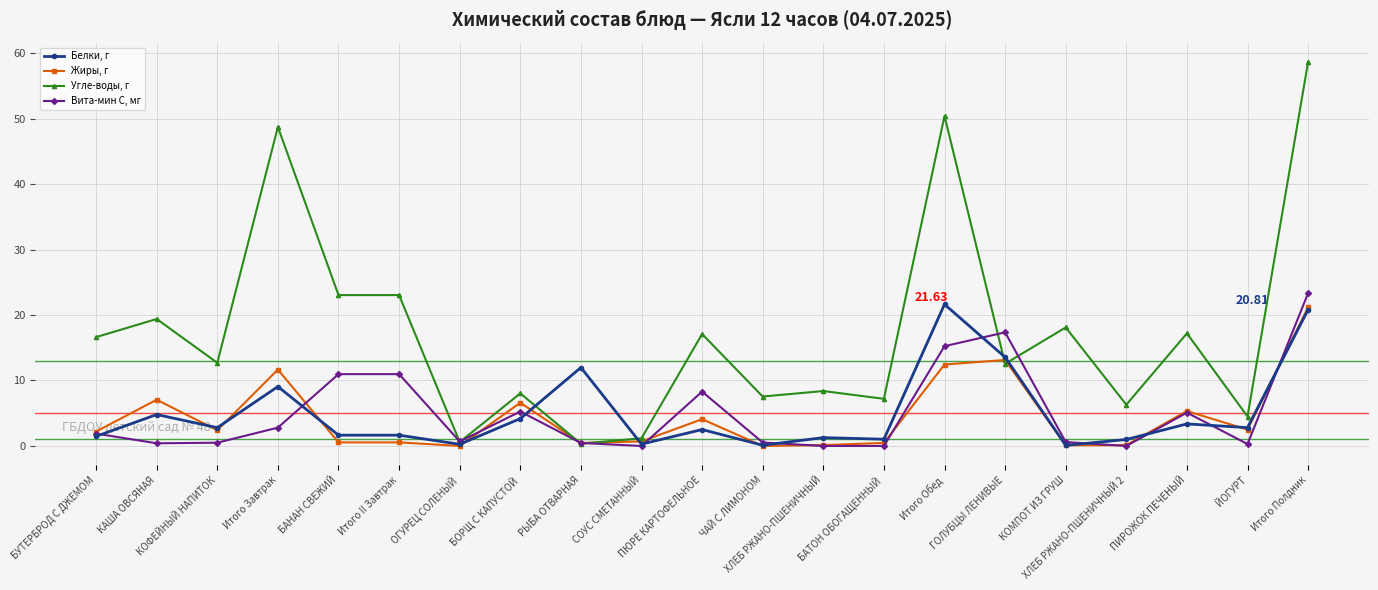

What is the difference between the highest and lowest values at Итого Полдник?

37.8